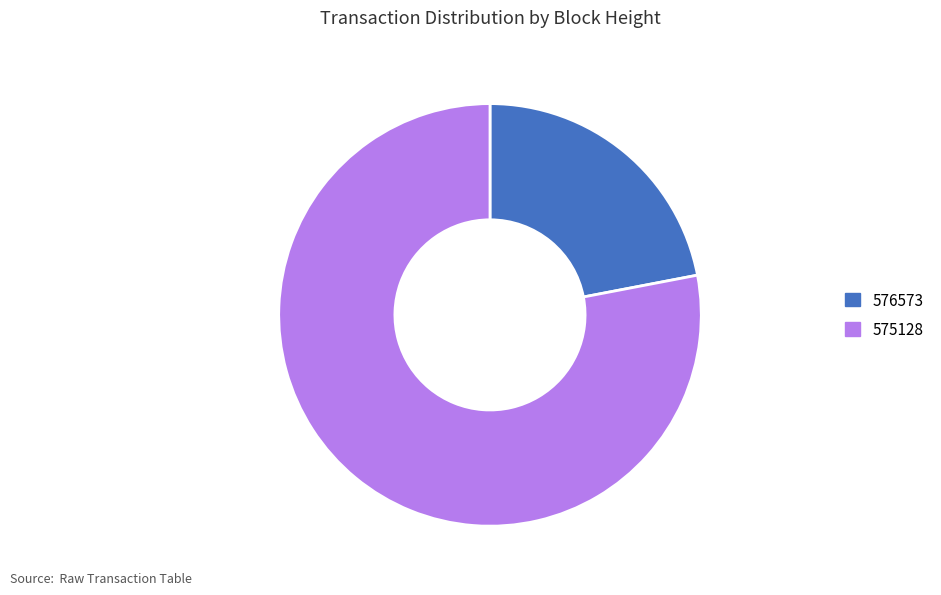

Which slice is the smallest?

576573